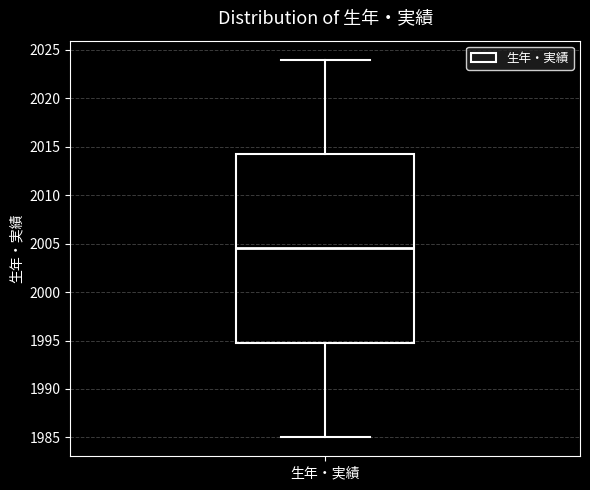

Read this box plot against the y-axis: the position of the median line, the range covered by the box, and the ends of both whiskers. The values are not printed on the chart, so give them approximately, as read against the axis.

median 2004.5, box 1995.0 to 2014.5, whiskers 1985.0 to 2024.0